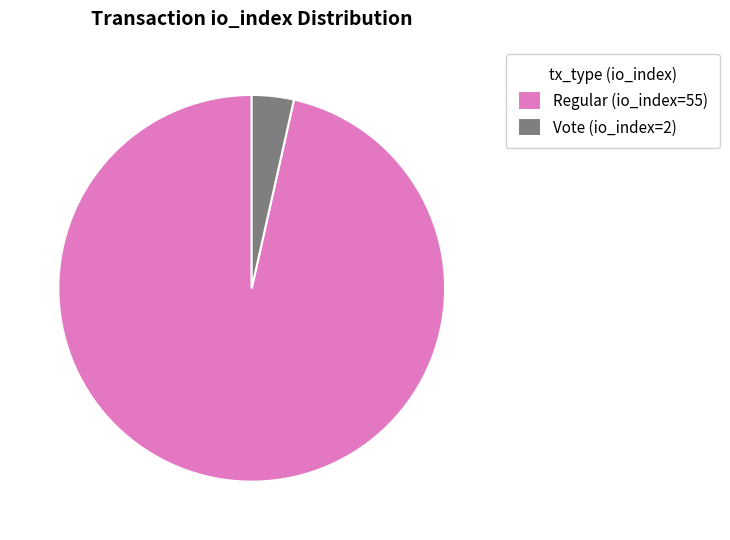

What is the ratio of the value at Regular (io_index=55) to the value at Vote (io_index=2)?

27.5